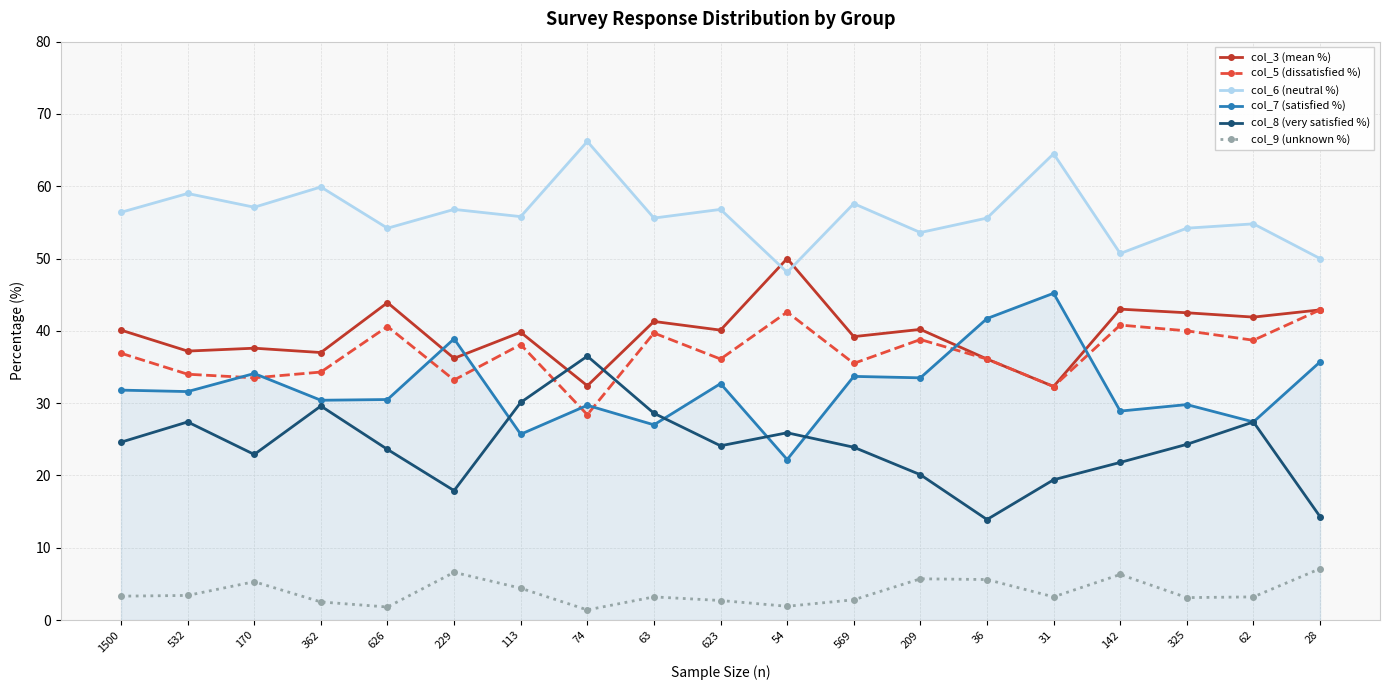

What is the minimum value shown in the chart?

1.4